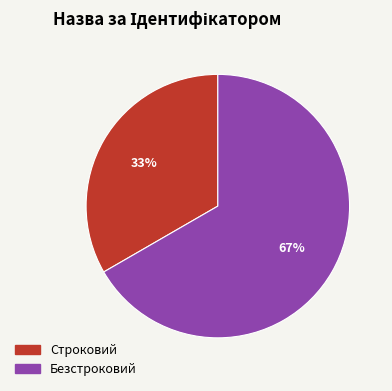

How many slices are in this pie chart?

2